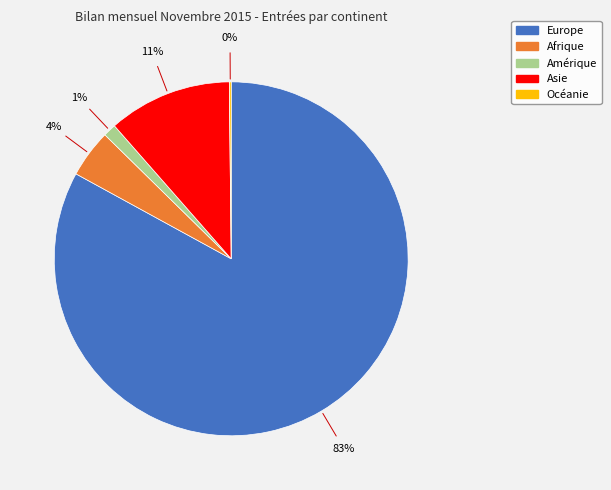

True or false: Europe accounts for 93% of the total.

False